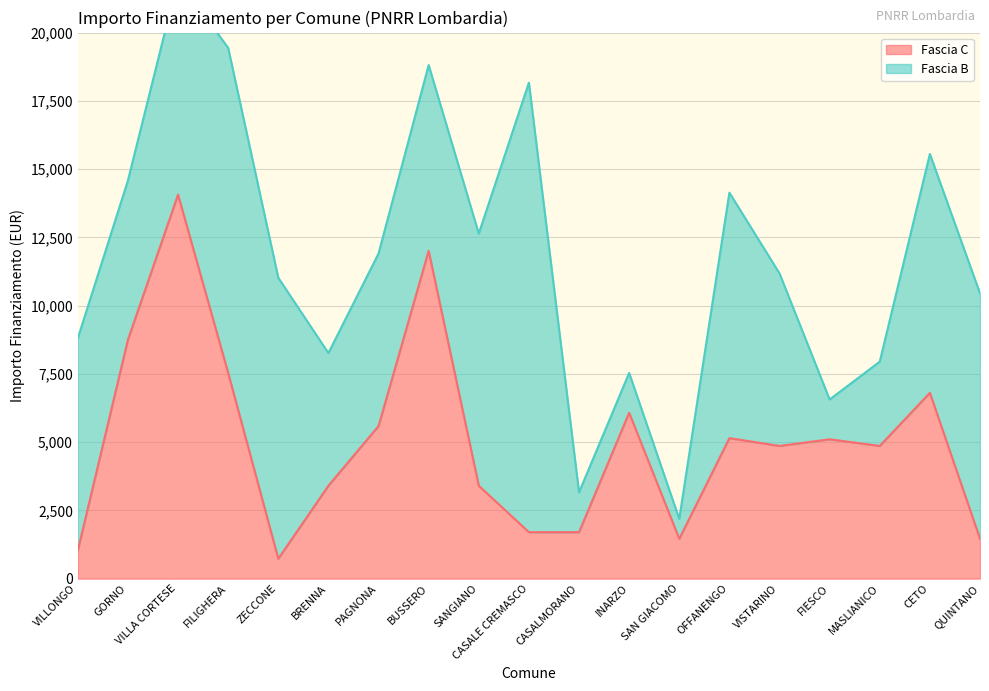

List the labels in order of value, largest first.

VILLA CORTESE, BUSSERO, GORNO, FILIGHERA, CETO, INARZO, PAGNONA, OFFANENGO, FIESCO, VISTARINO, MASLIANICO, BRENNA, SANGIANO, CASALE CREMASCO, CASALMORANO, SAN GIACOMO, QUINTANO, VILLONGO, ZECCONE